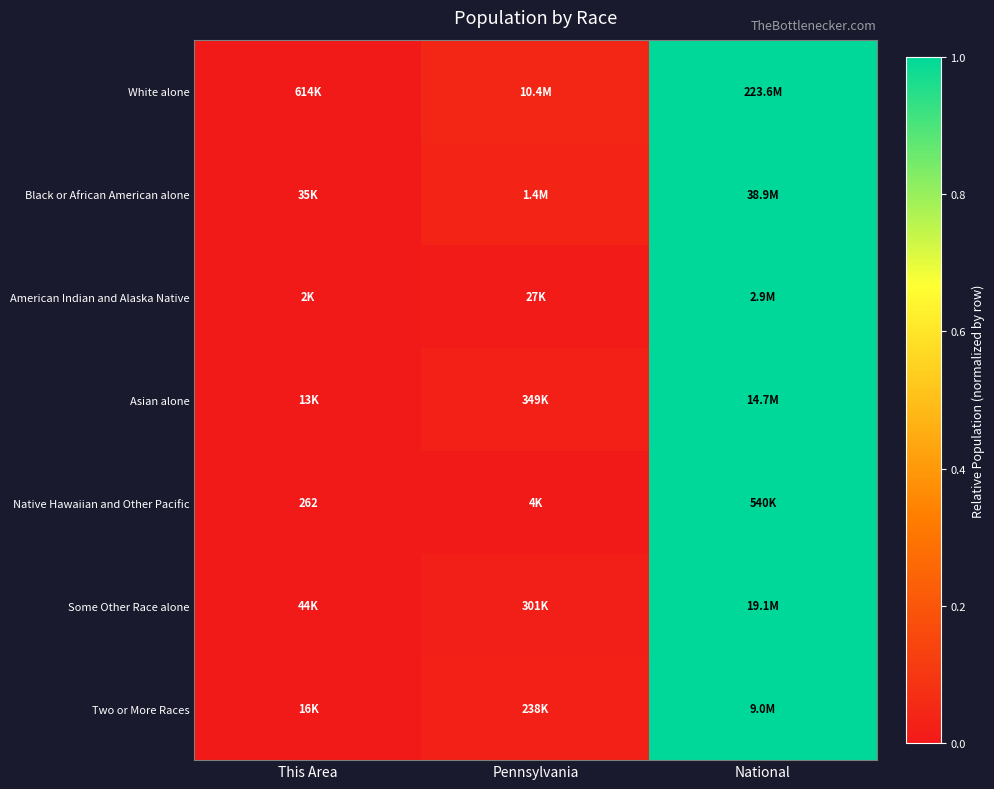

What is the difference between the maximum and minimum values in the White alone series?

1.0